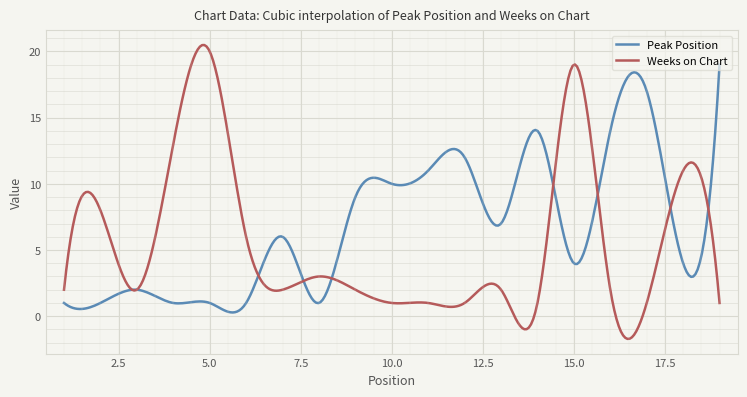

Which series has the largest total across all categories?

Peak Position